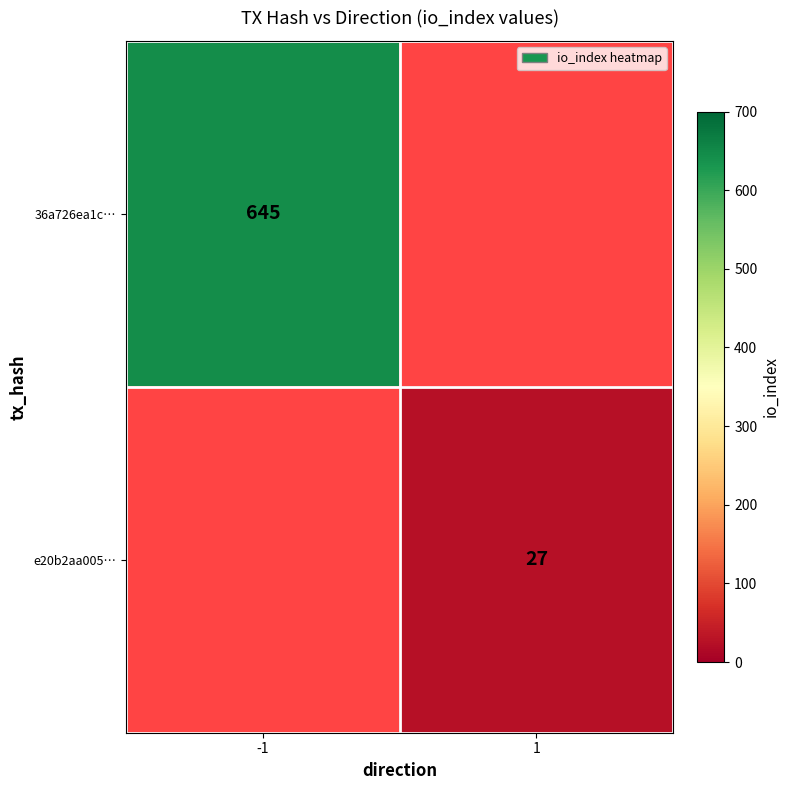

Is it true that e20b2aa005… equals 36.6 at 1?

False